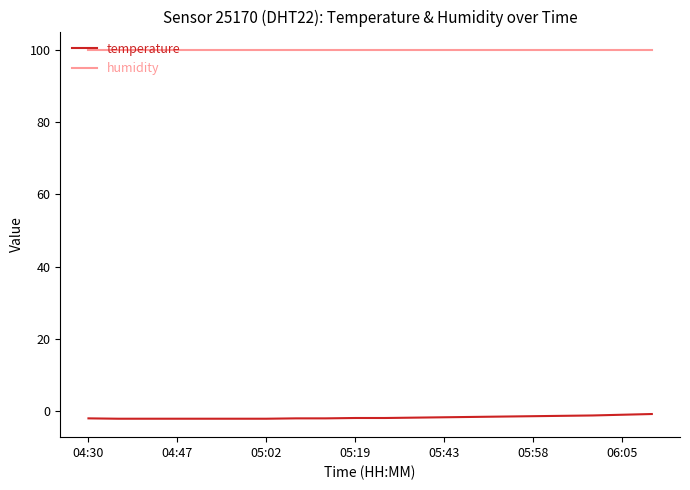

What is the greatest value displayed?

99.9